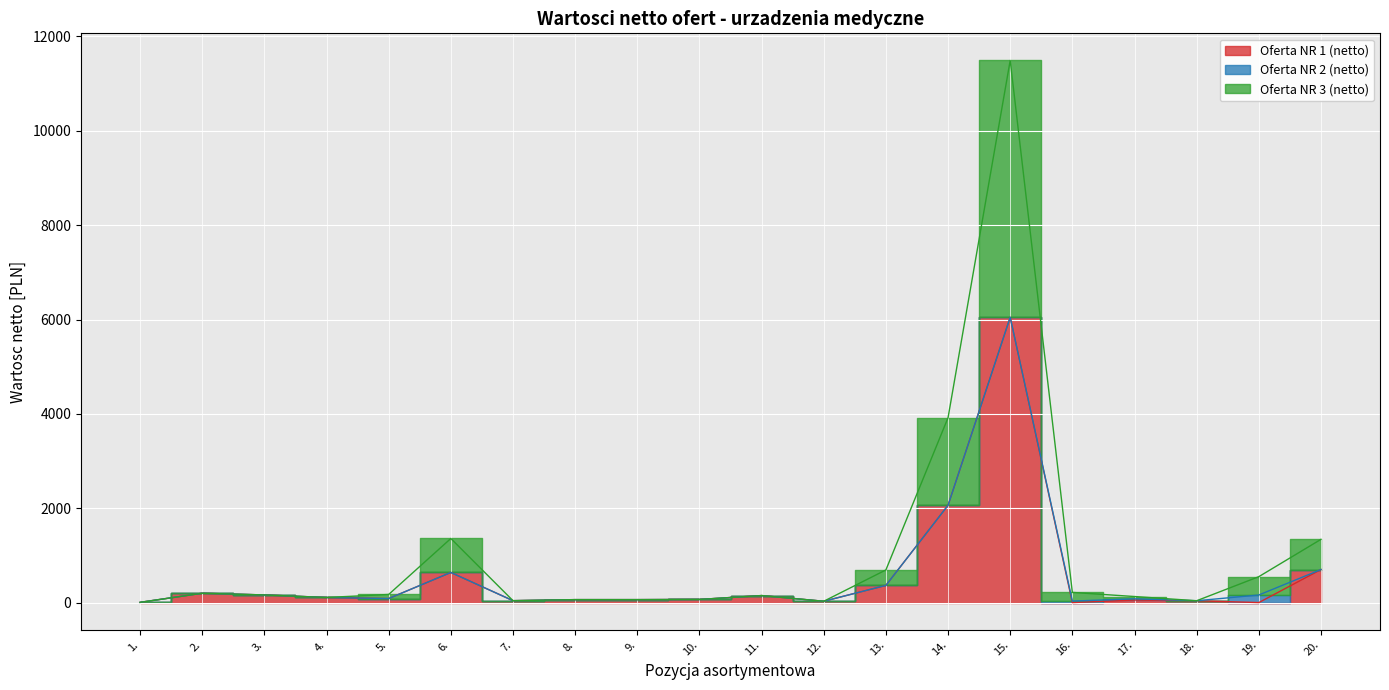

What position from the right is 20.?

1